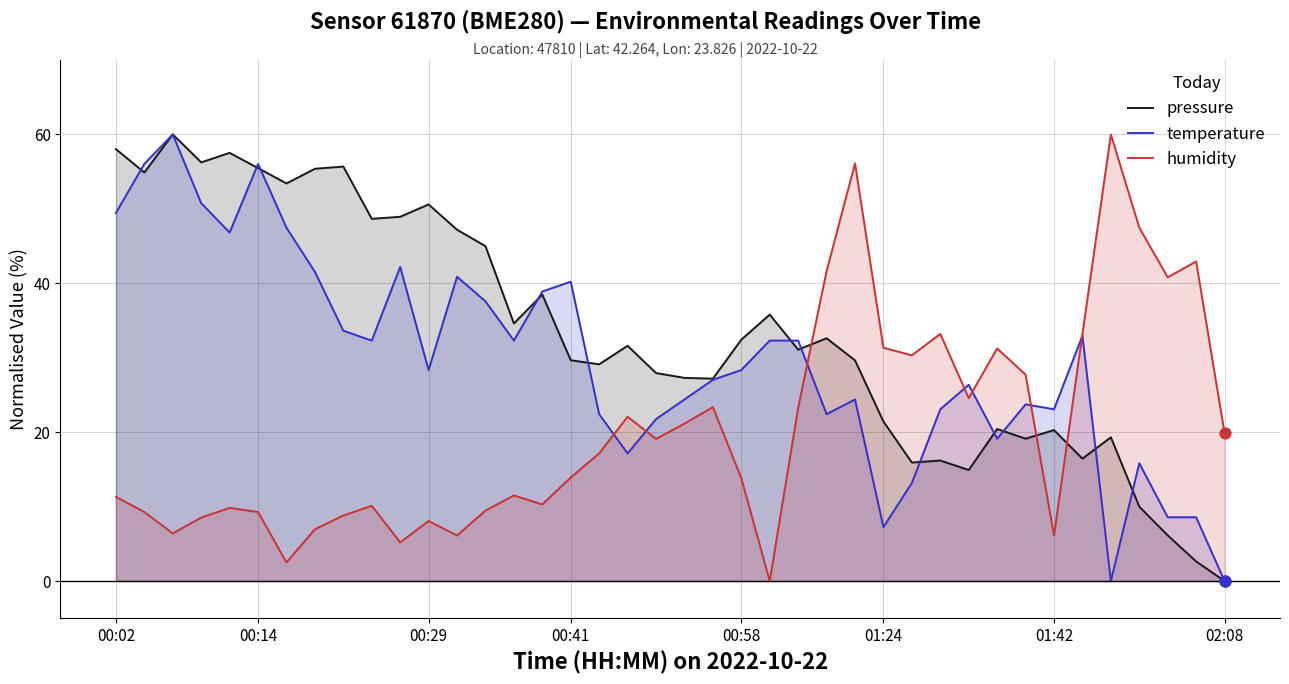

What is the total value across all series at 00:29?

87.0